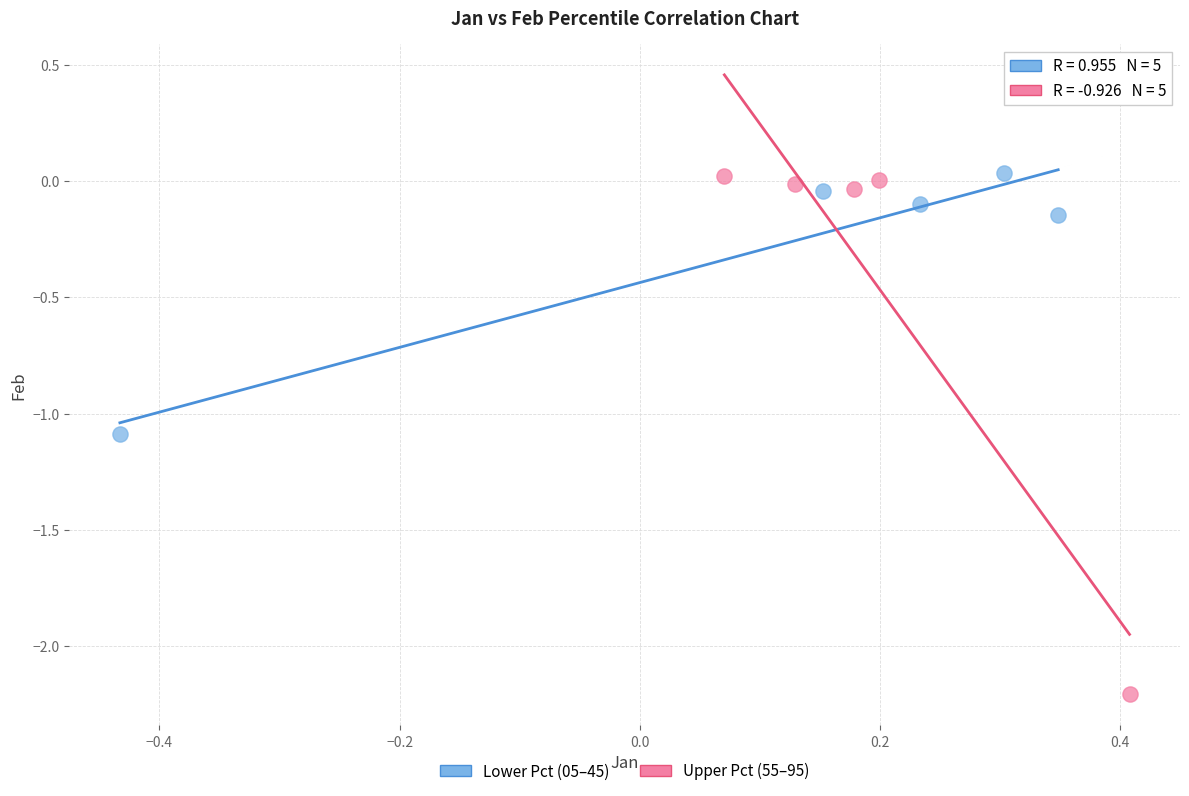

Which series reaches the minimum Y coordinate?

Upper Pct (55–95)